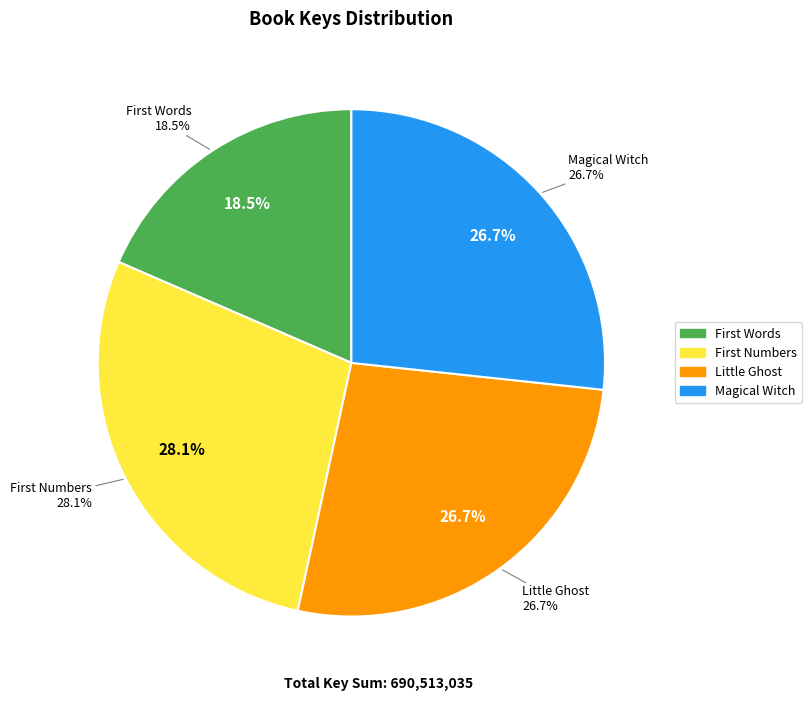

Count the number of slices in the pie.

4